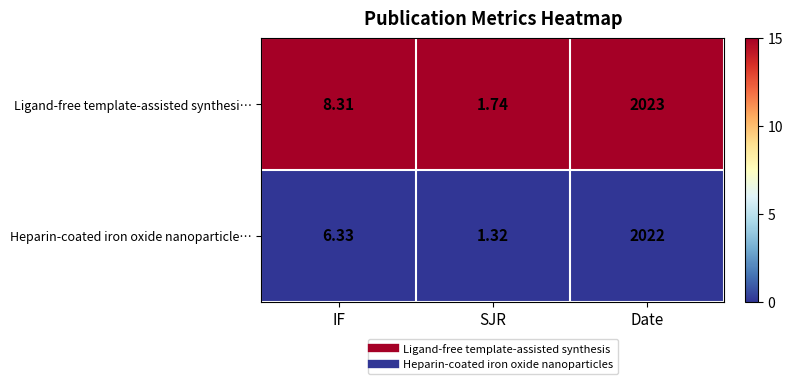

Rank the series at Date from lowest to highest value.

Heparin-coated iron oxide nanoparticle…, Ligand-free template-assisted synthesi…